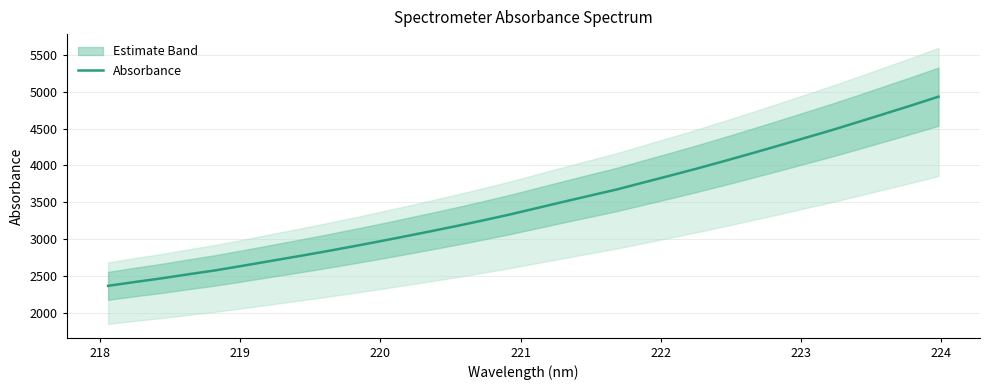

Reading right to left, what are all the values shown in this chart?

4933.8	4816.3	4702.8	4590.0	4478.3	4372.6	4266.7	4162.3	4060.5	3960.9	3865.1	3771.3	3676.5	3592.8	3508.2	3422.4	3336.3	3256.3	3179.2	3105.0	3033.0	2962.0	2893.6	2826.9	2763.2	2700.9	2638.3	2577.5	2524.3	2469.5	2419.6	2367.8